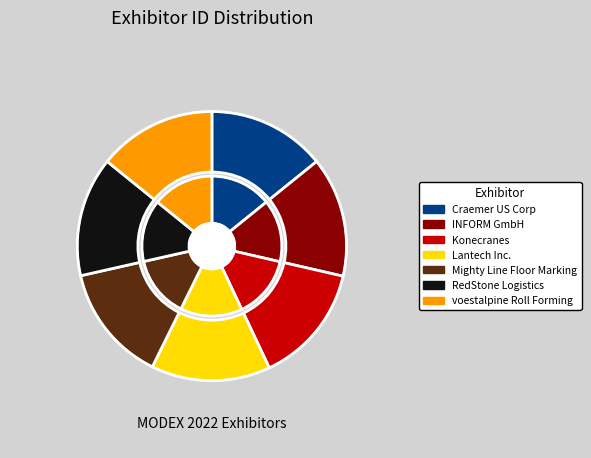

To the nearest percent, what percentage of the pie is Lantech Inc.?

14%